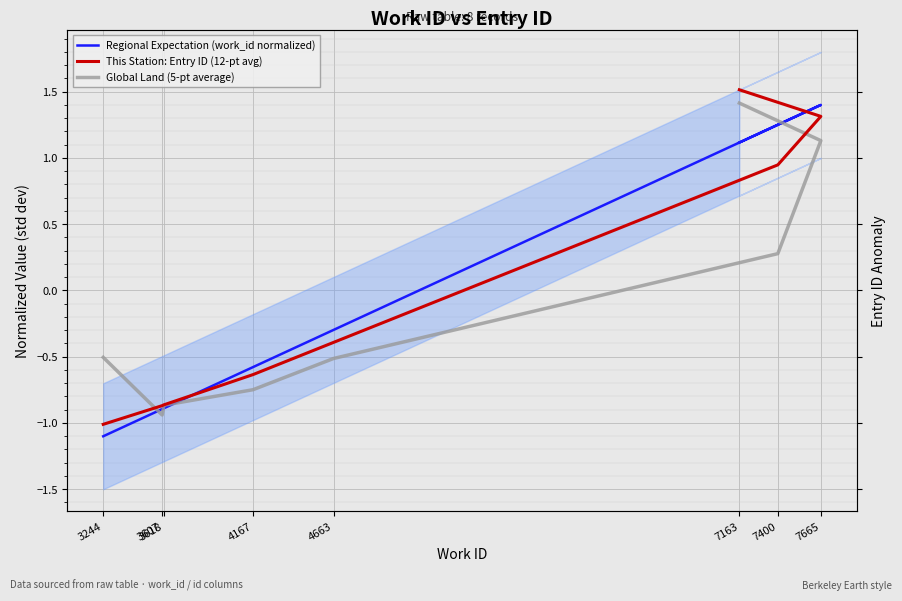

What is the minimum value shown in the chart?

-1.1